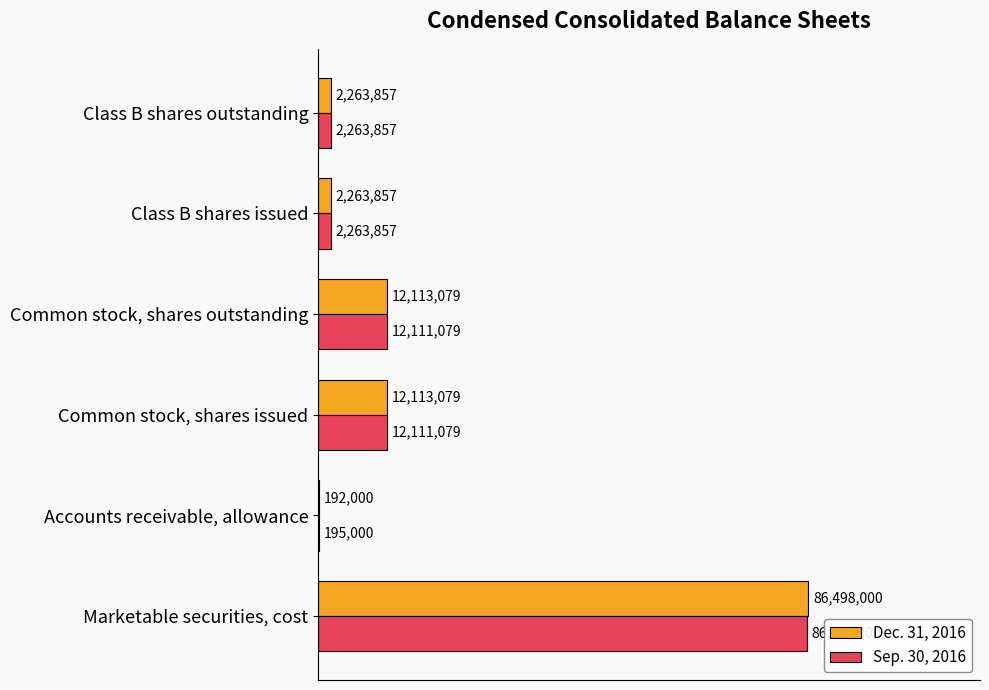

What are all the series names shown in the legend?

Dec. 31, 2016, Sep. 30, 2016